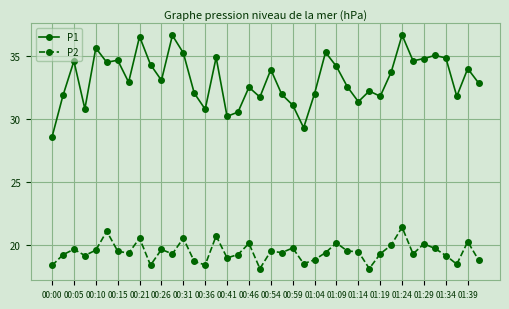

What is the smallest value displayed?

18.1